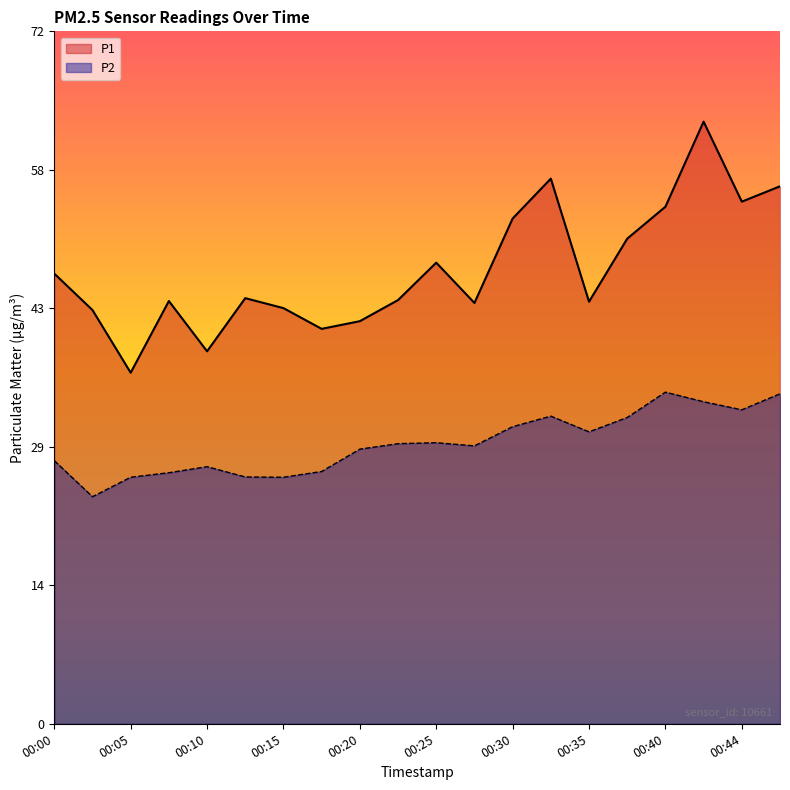

True or false: P1 and P2 cross at least once.

False